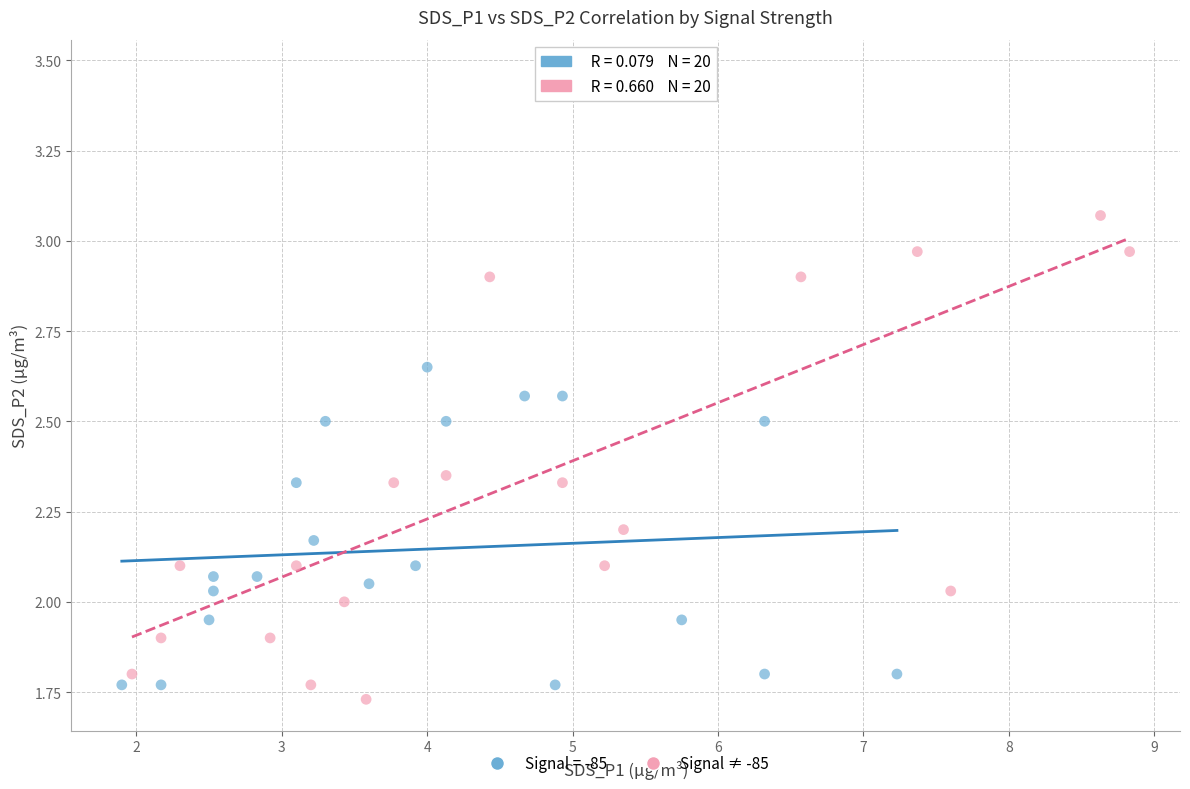

Which series has the largest Y range (max minus min)?

Signal ≠ -85